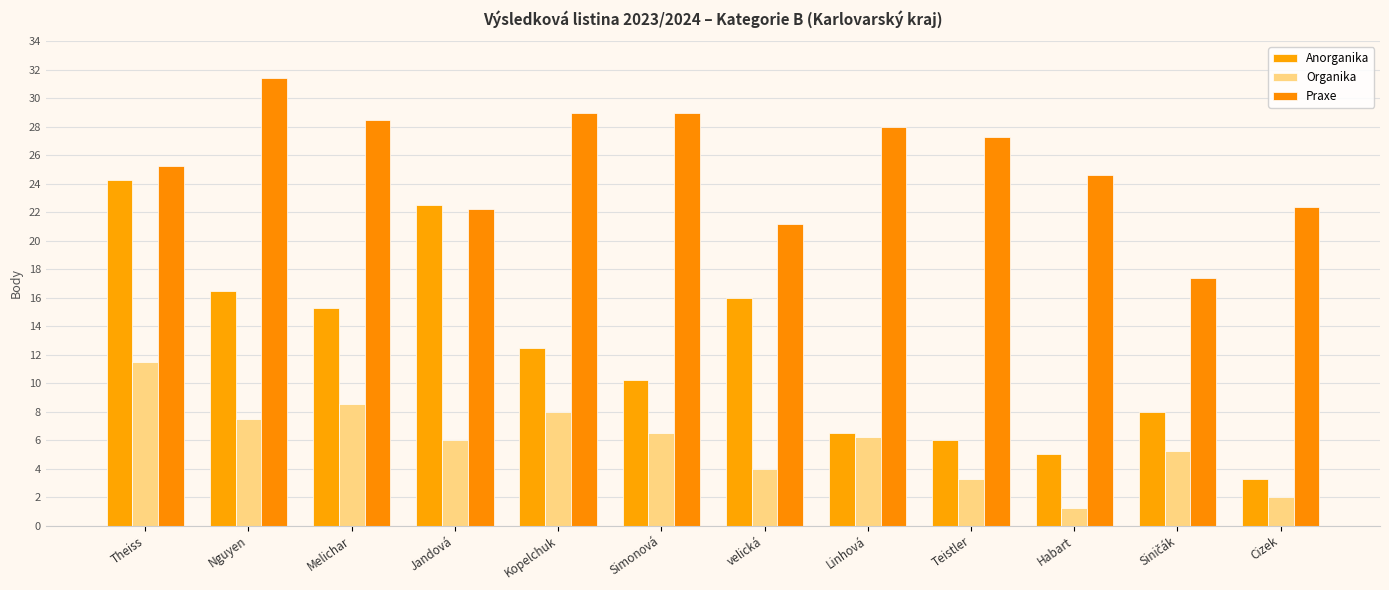

List the series in order of their overall mean, highest first.

Praxe, Anorganika, Organika